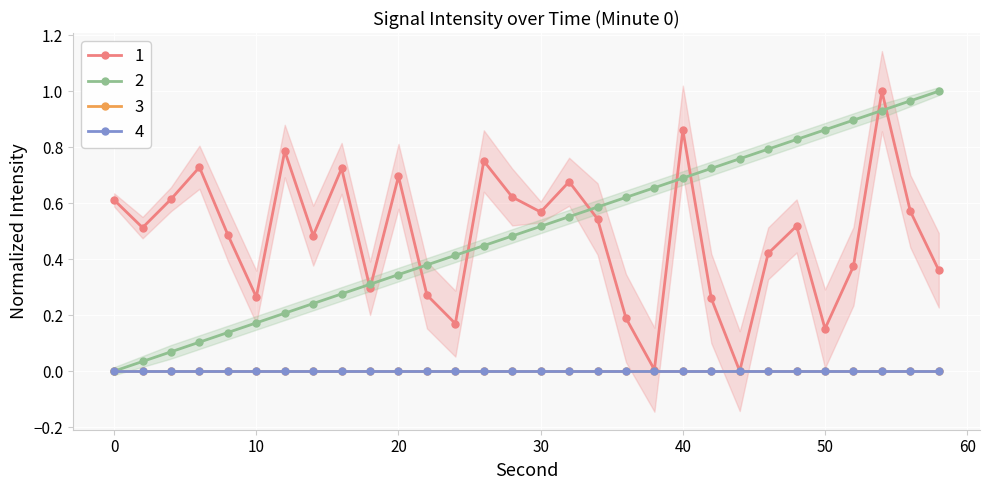

Which series has the largest range (max minus min)?

intensity(dBm)